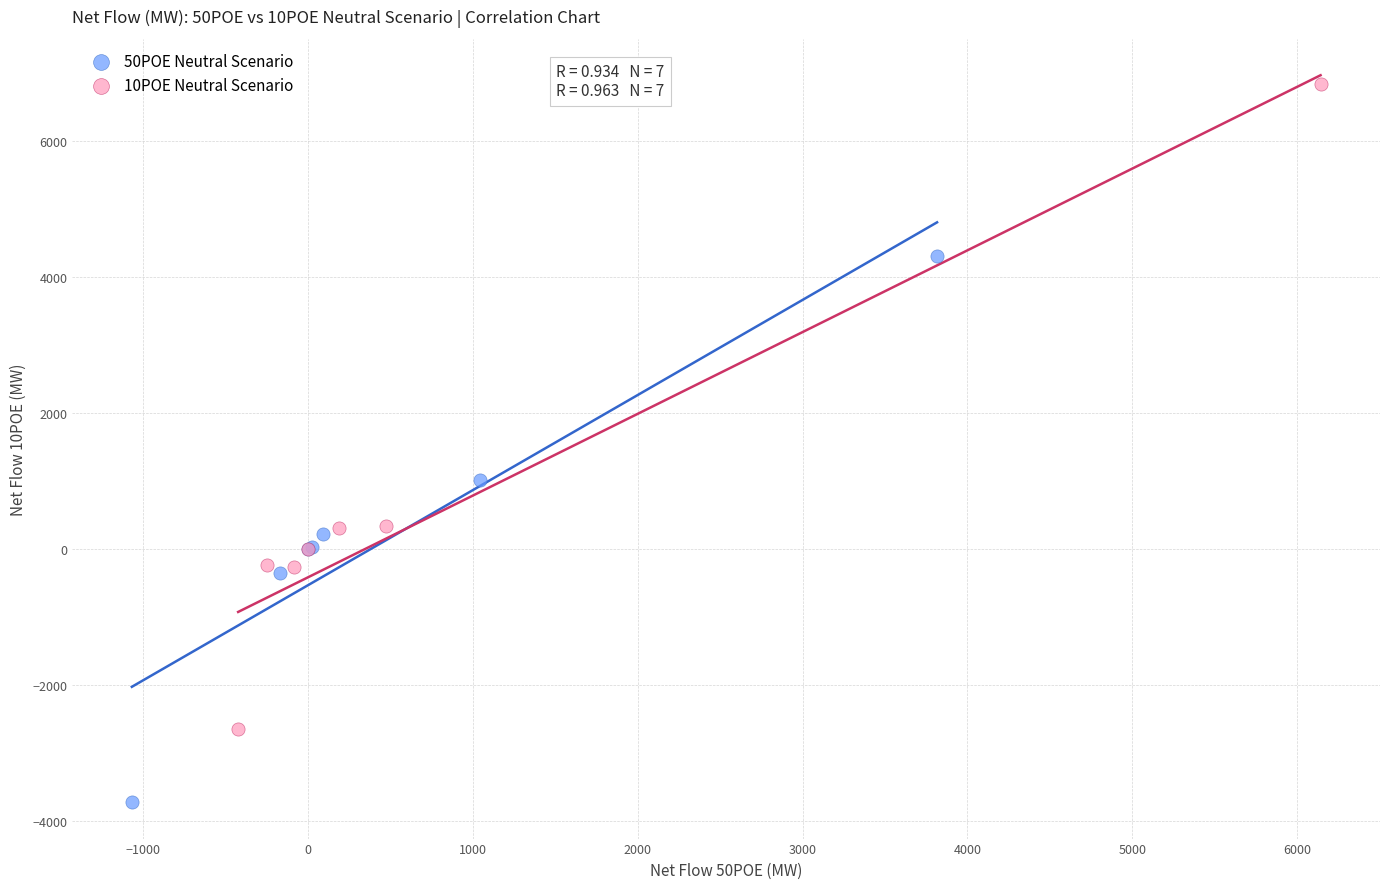

Which series has the widest spread of Y values?

10POE Neutral Scenario